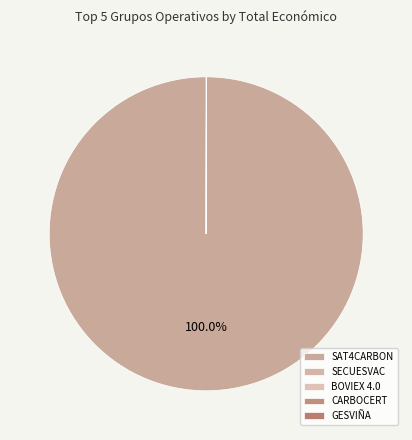

The GESVIÑA slice represents 1% of the pie. True or false?

False